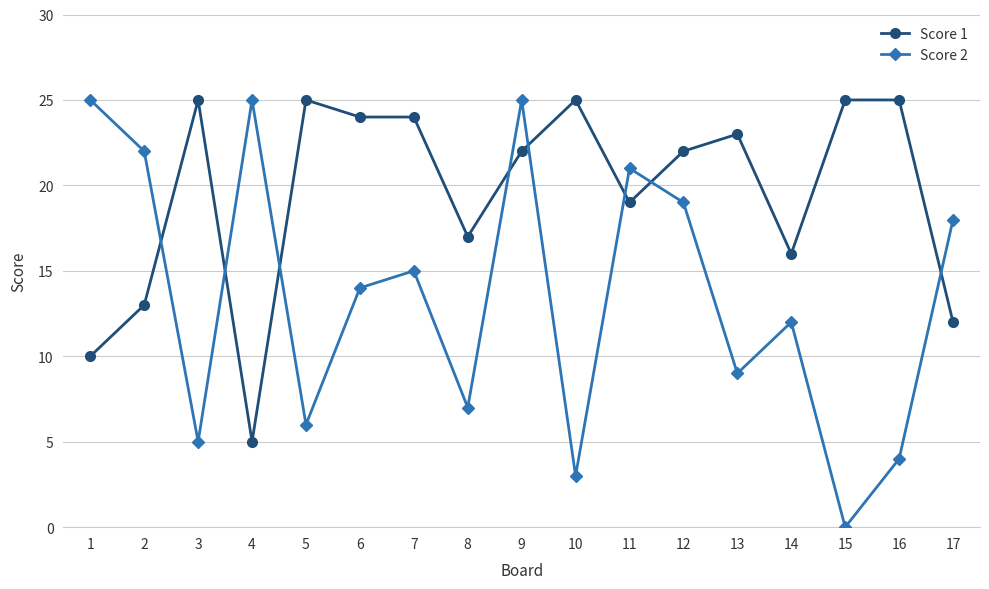

At which category is the sum across all series the highest?

9